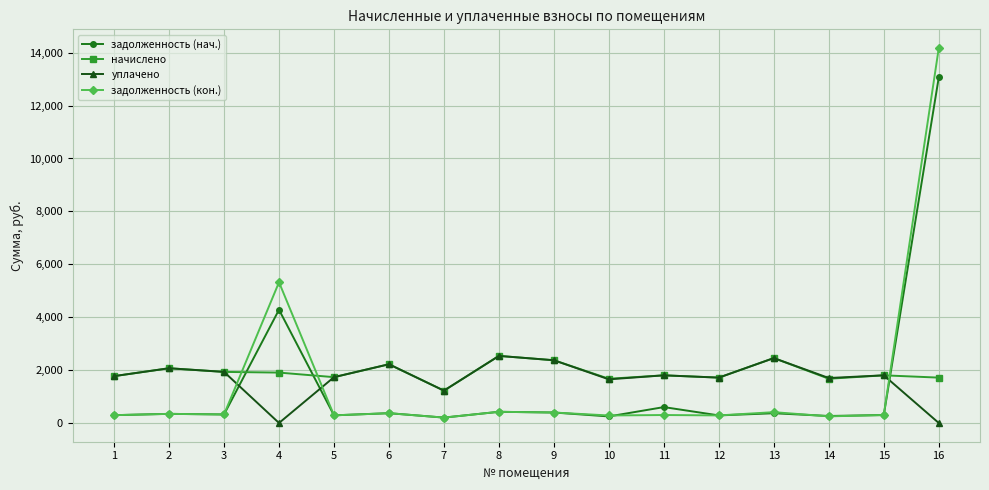

At which label does задолженность (кон.) first exceed 321?

2